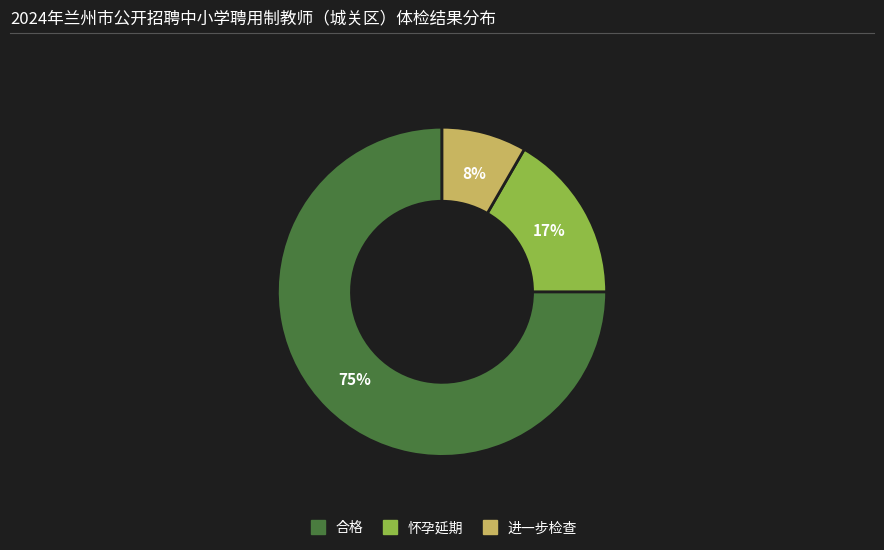

Which category accounts for the majority?

合格